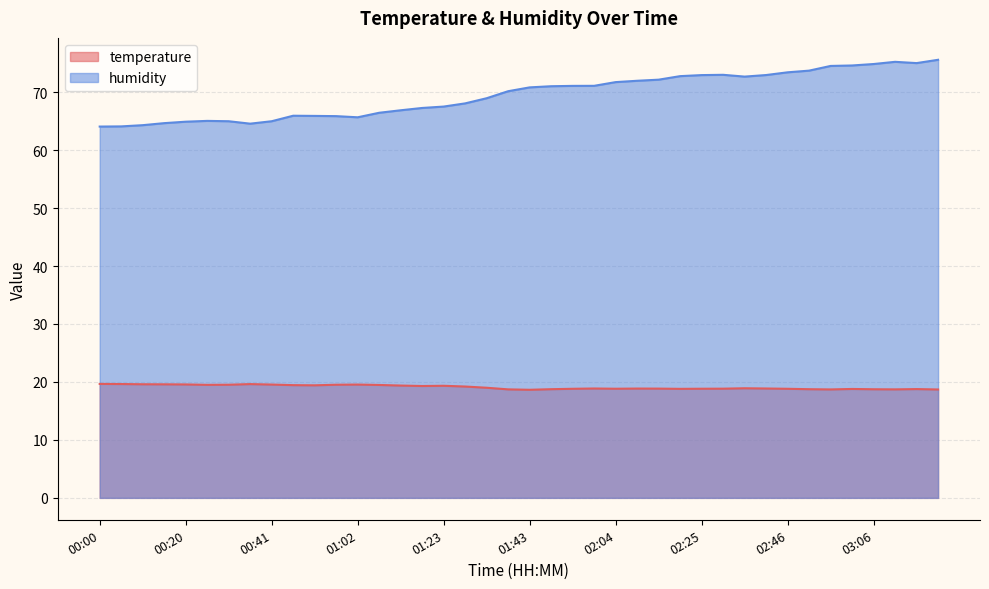

At 01:17, list the series in order from largest to smallest.

humidity, temperature